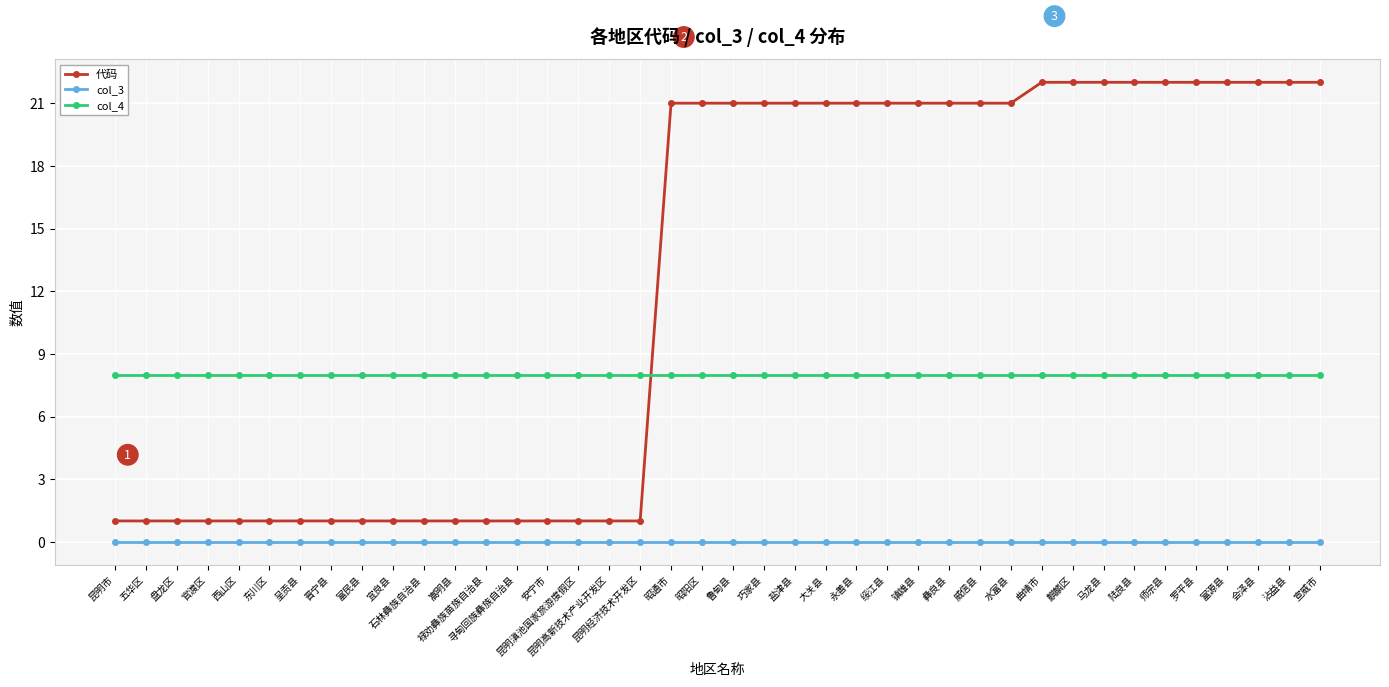

Is the value of 代码 at 昭阳区 greater than the value of col_4 at 大关县?

Yes